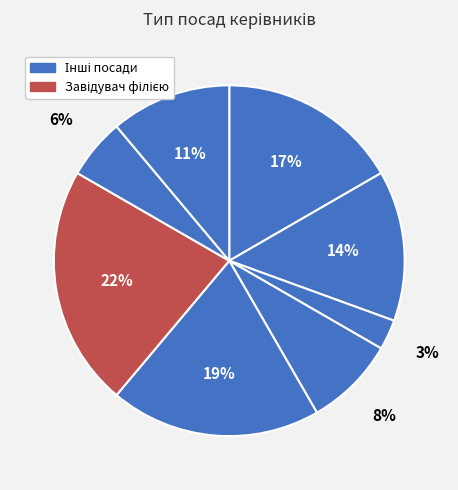

Is there any slice that represents more than half of the pie?

No